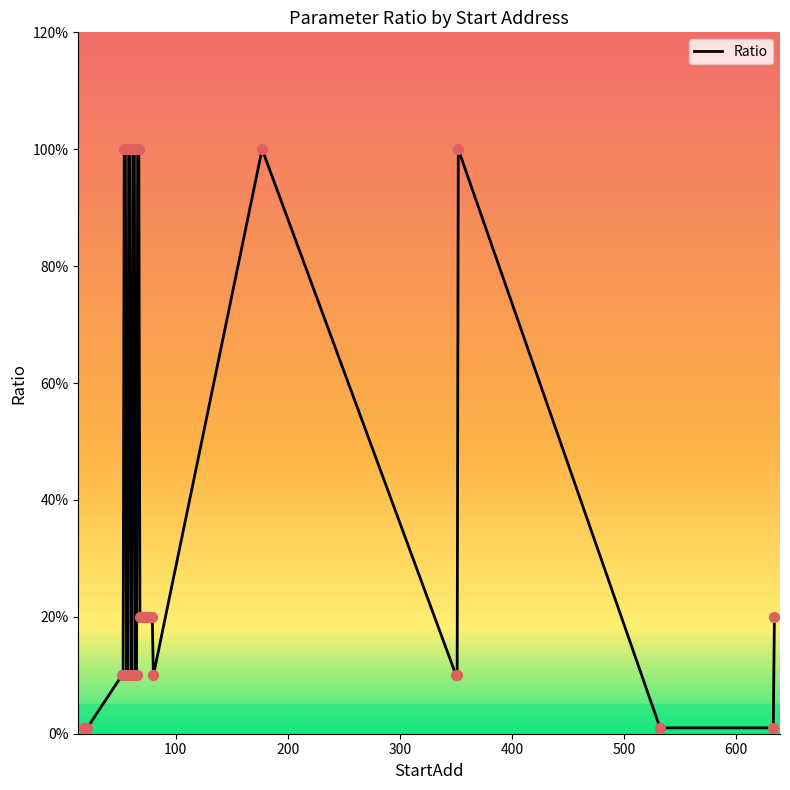

What is the difference between the maximum and minimum values?

99